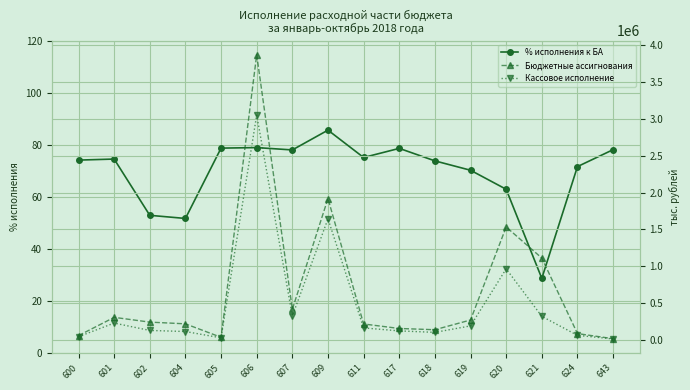

List the series in order of their overall mean, highest first.

Бюджетные ассигнования, Кассовое исполнение, % исполнения к БА